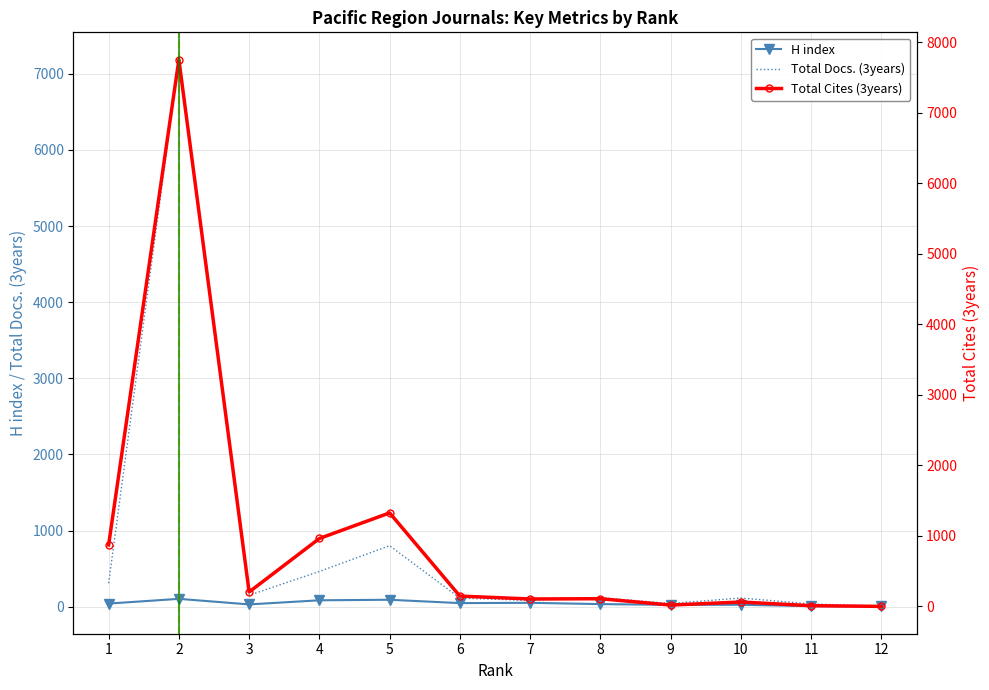

True or false: H index and Total Cites (3years) intersect in this chart.

True